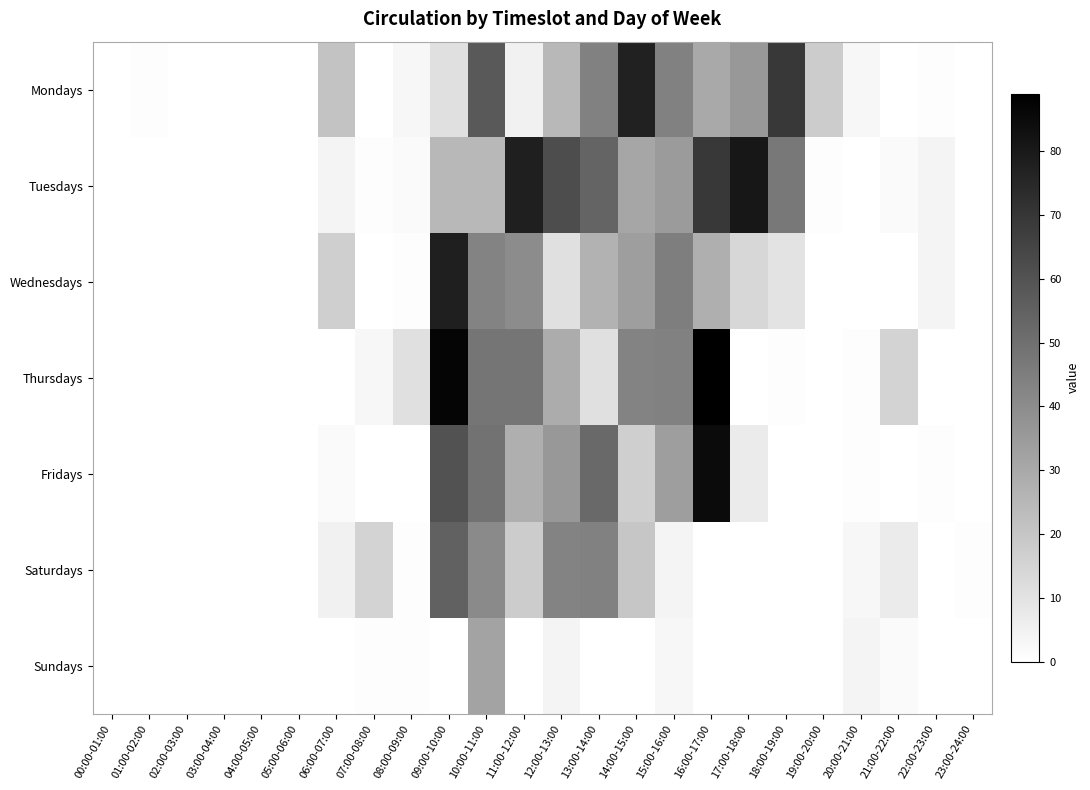

At 20:00-21:00, list the series in order from smallest to largest.

Tuesdays, Wednesdays, Thursdays, Fridays, Mondays, Saturdays, Sundays